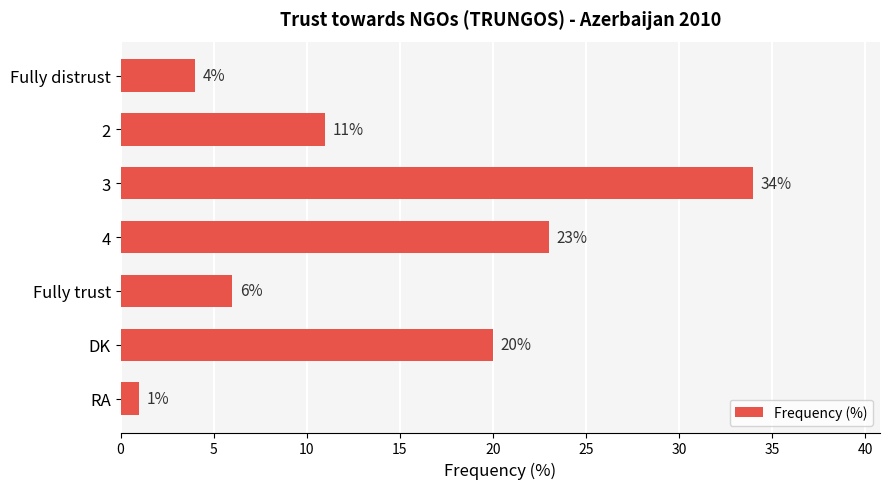

Which label corresponds to the largest value in the chart?

3